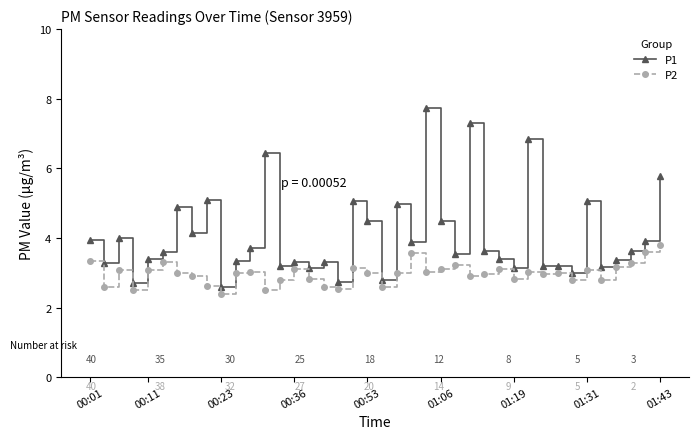

What is the average value of the P2 series?

3.0